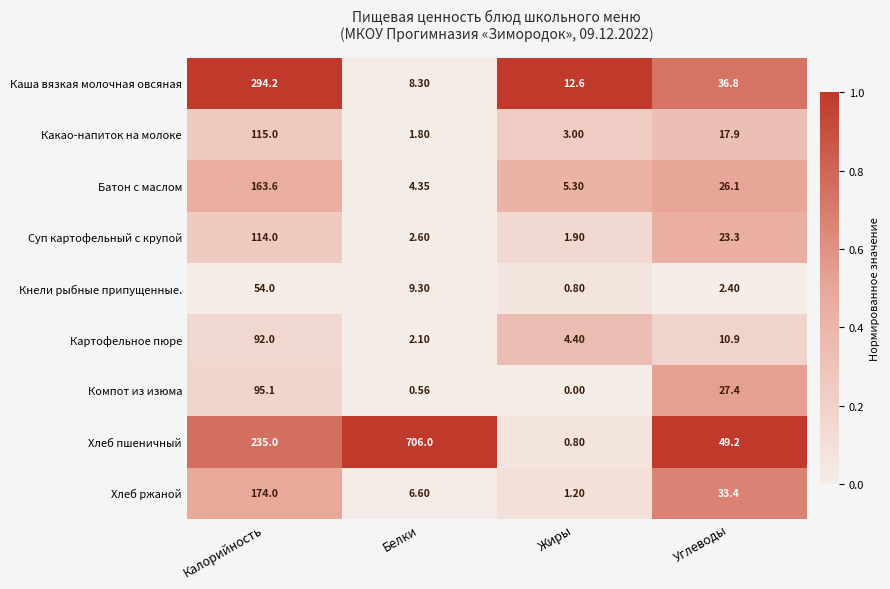

Which category has the lowest value across all series?

Жиры